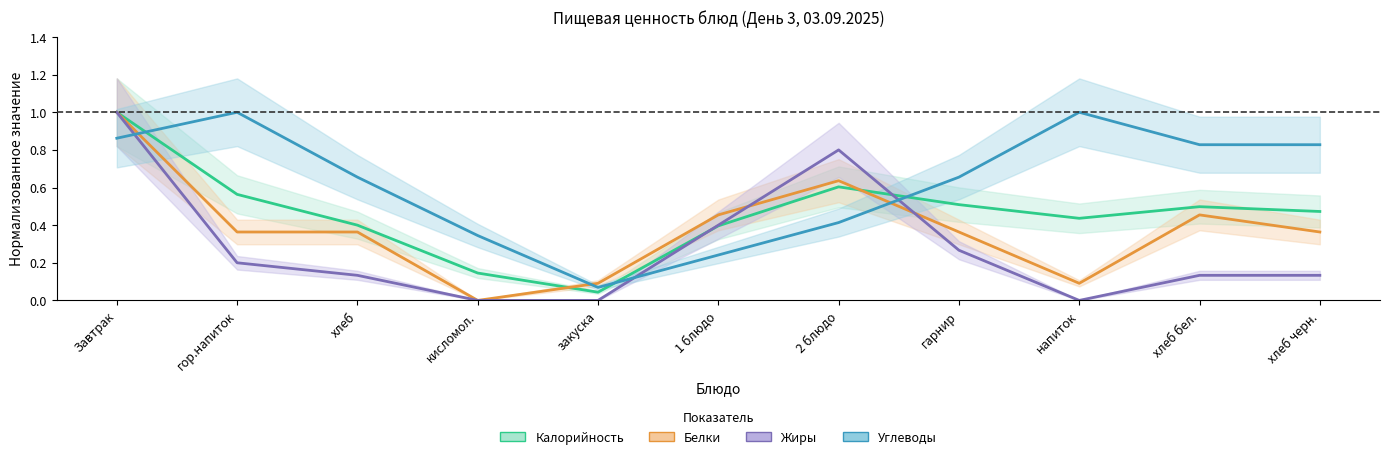

Between гарнир and закуска, which is larger?

гарнир